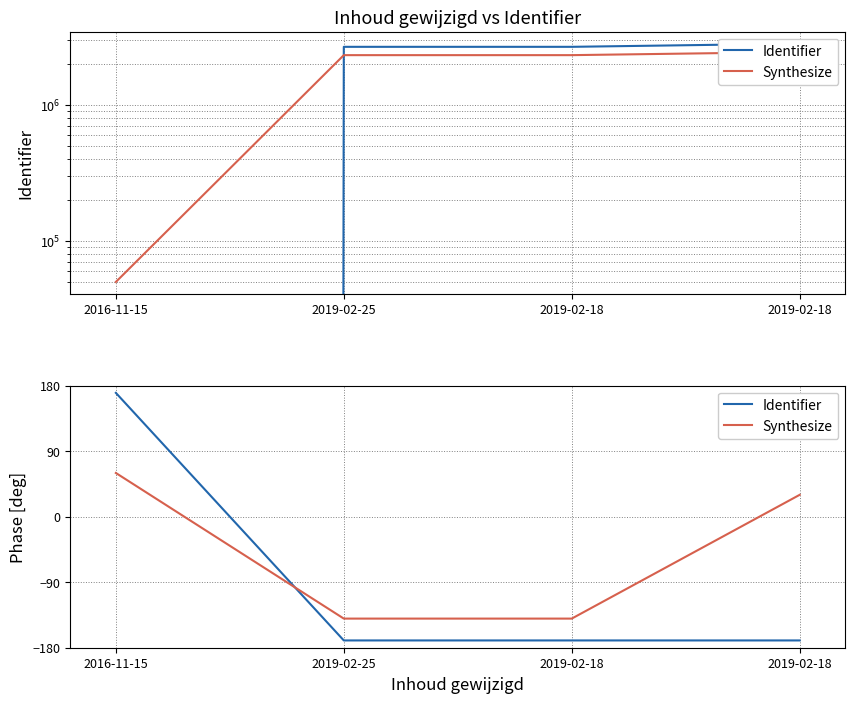

Between 2019-02-18 and 2019-02-25, which is larger?

2019-02-18